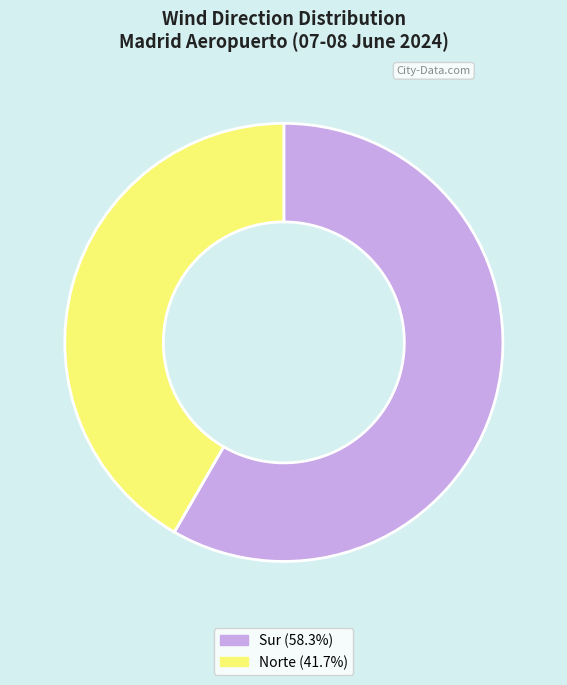

Does Sur account for over 50% of the chart?

Yes